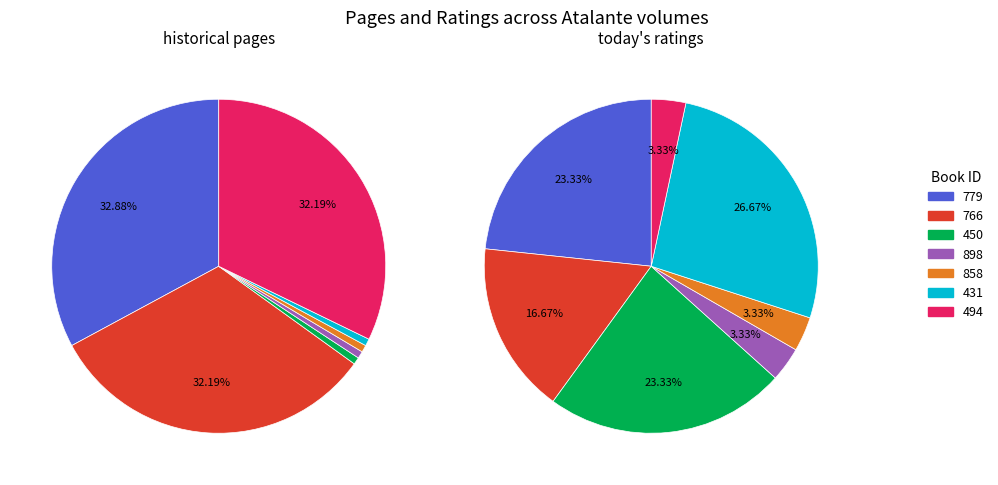

Count the number of slices in the pie.

7